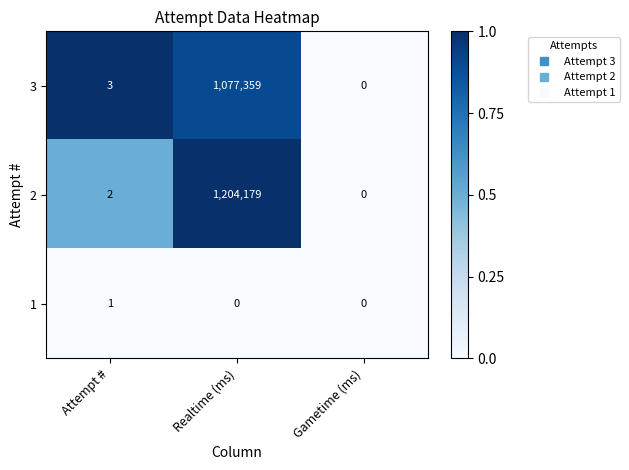

What is the total value across all series at Attempt #?

6